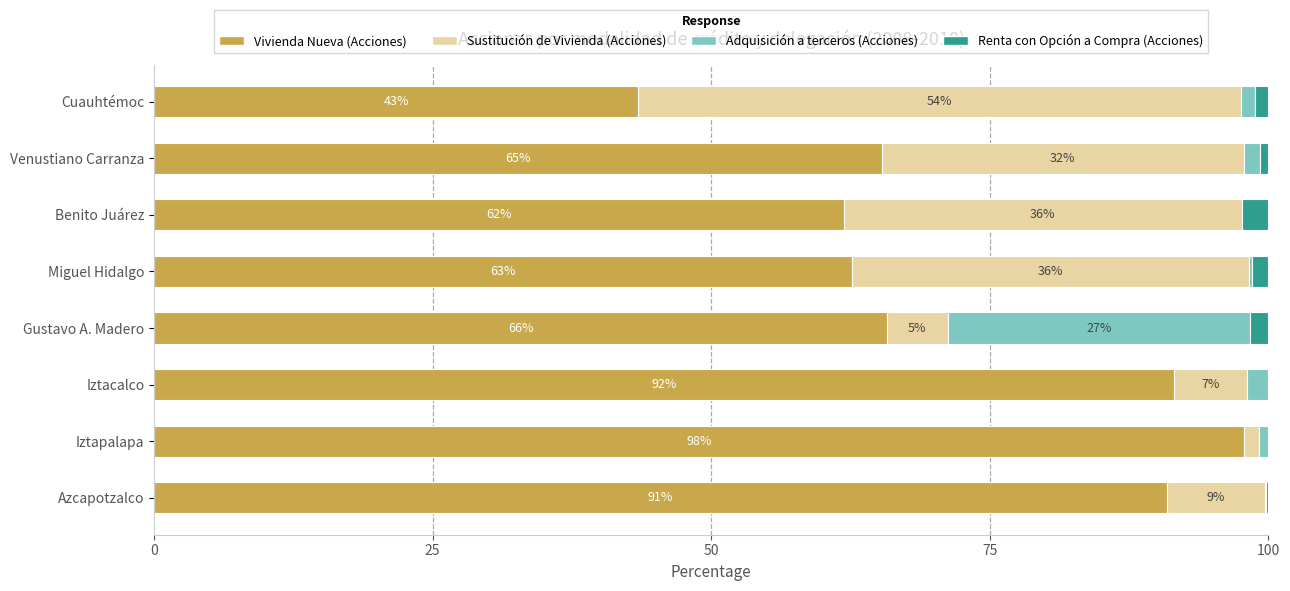

What is the sum of all Vivienda Nueva (Acciones) values?

579.3